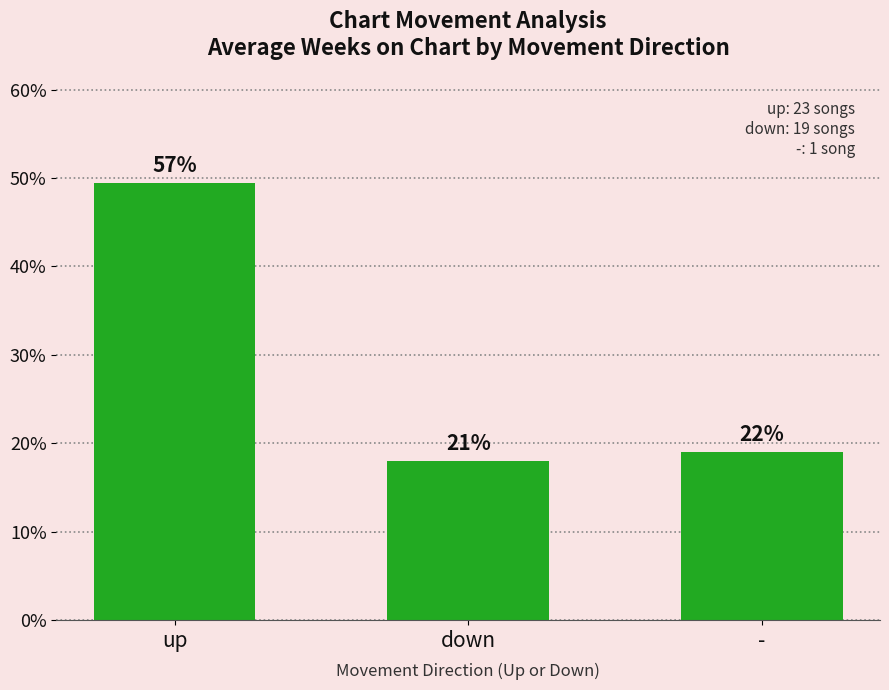

Reading left to right, what are all the values shown in this chart?

49.4	18.0	19.0